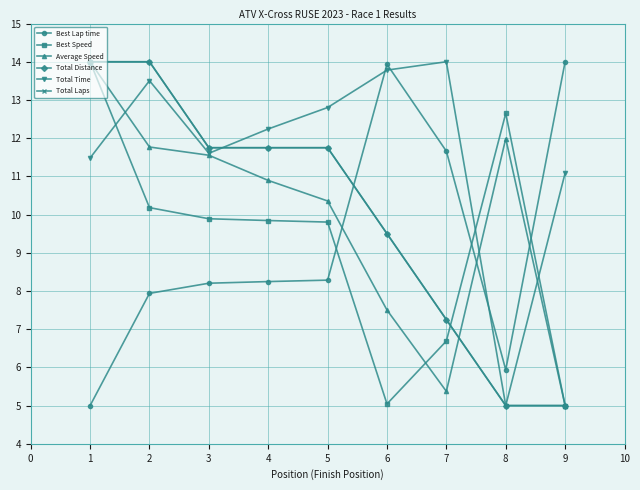

Is it true that Total Distance equals 11.8 at 5?

True